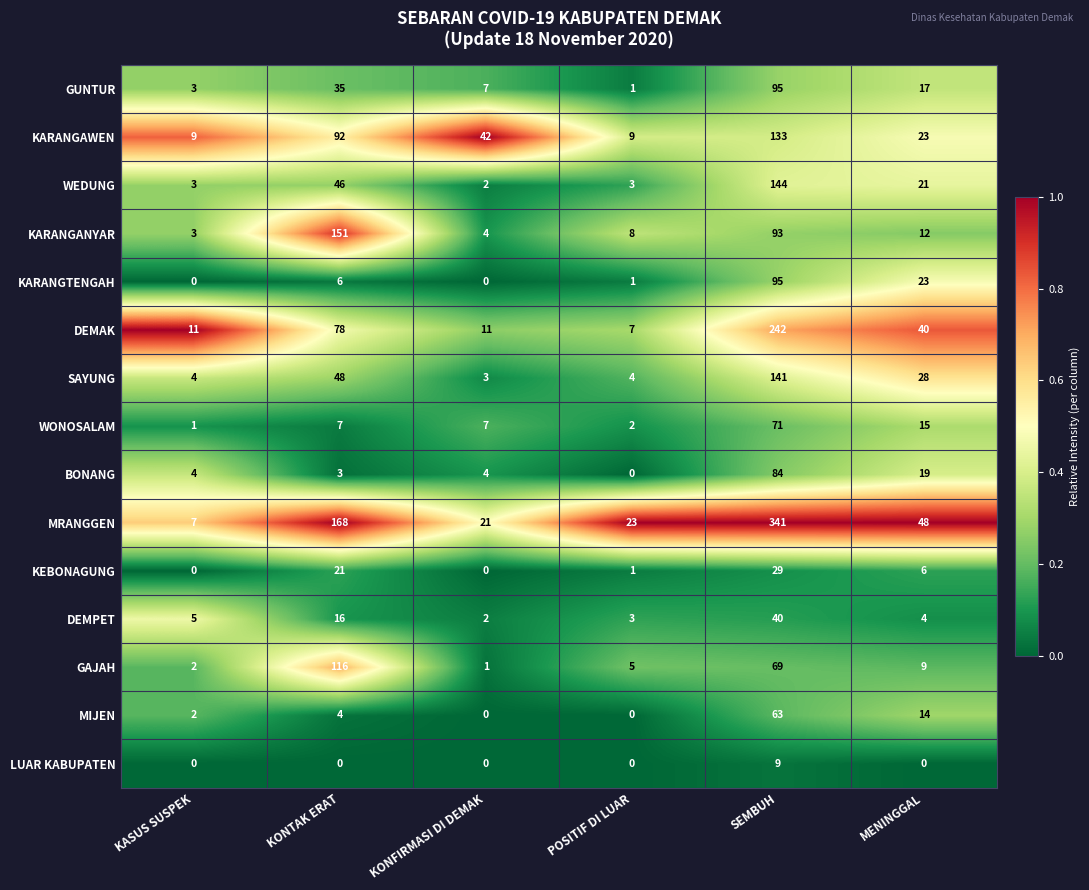

What is the difference between the second highest and minimum values in the MIJEN series?

14